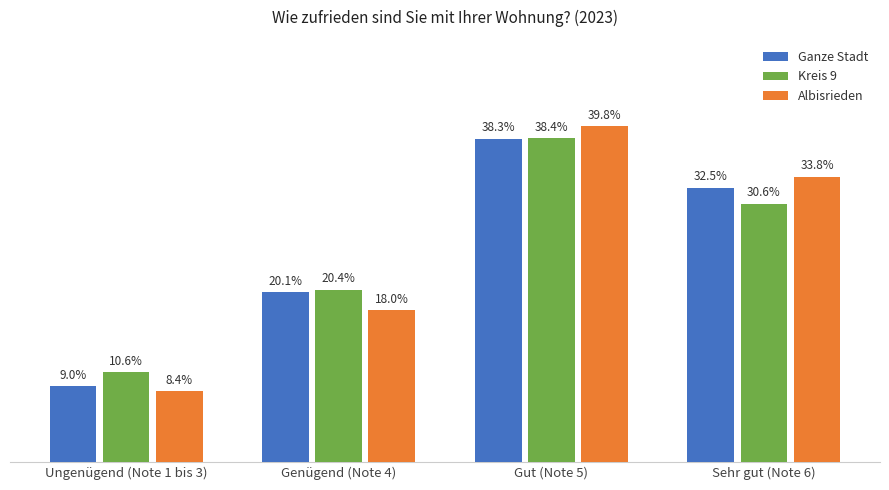

List the labels in order of Ganze Stadt value, largest first.

Gut (Note 5), Sehr gut (Note 6), Genügend (Note 4), Ungenügend (Note 1 bis 3)